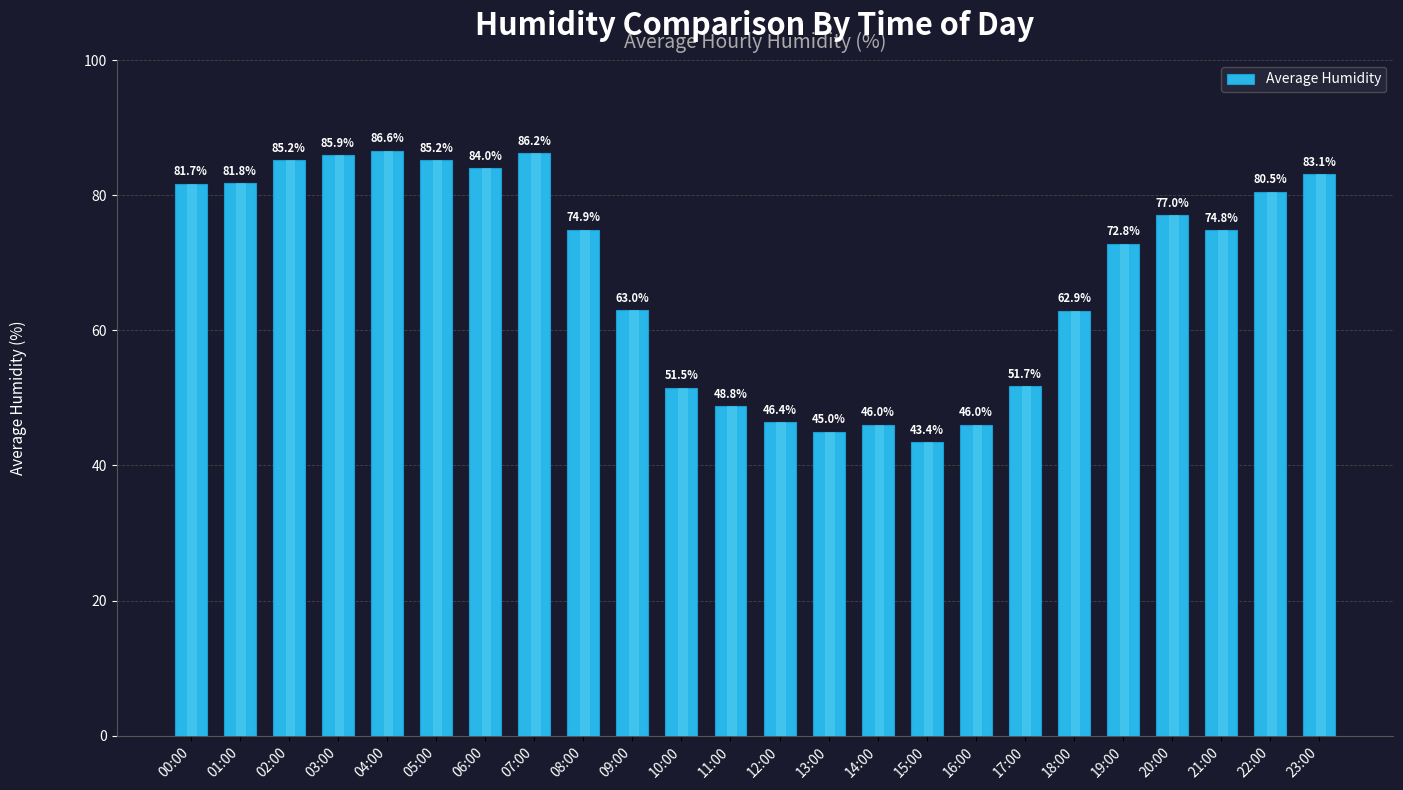

What is the difference between the maximum and minimum values?

43.2